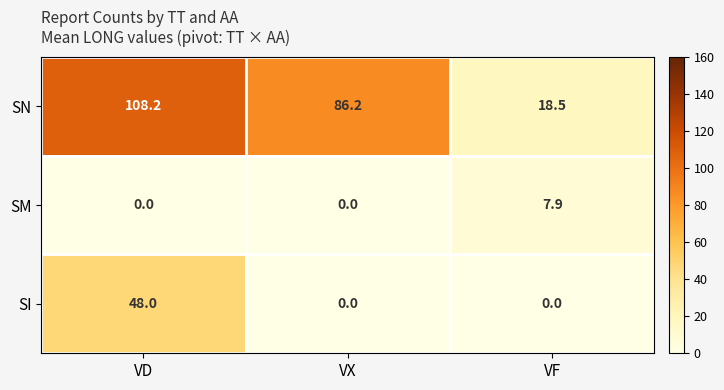

Rank the series by their maximum value, from lowest to highest.

SM, SI, SN